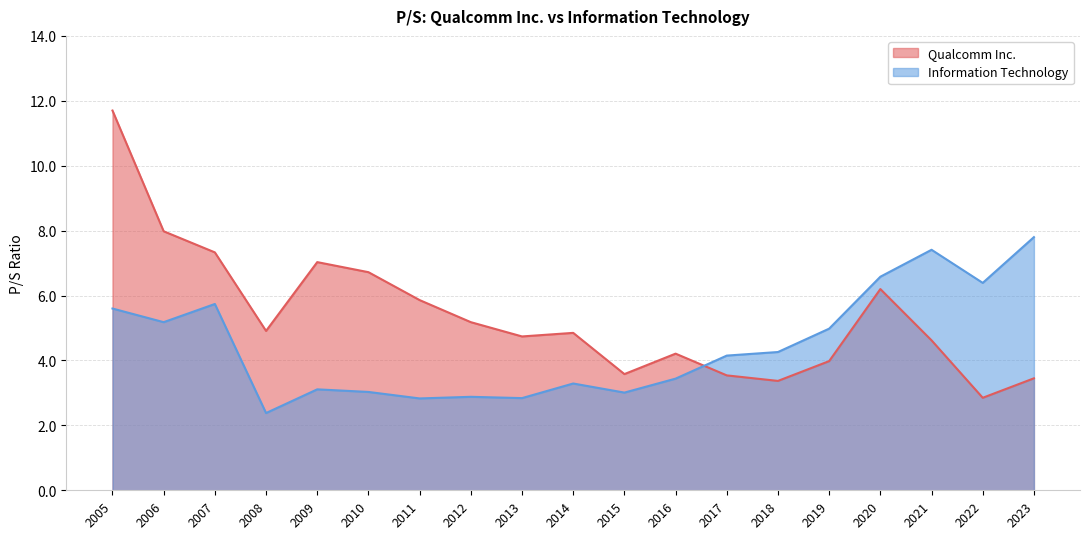

What is the approximate value of Qualcomm Inc. at 2009?

7.0